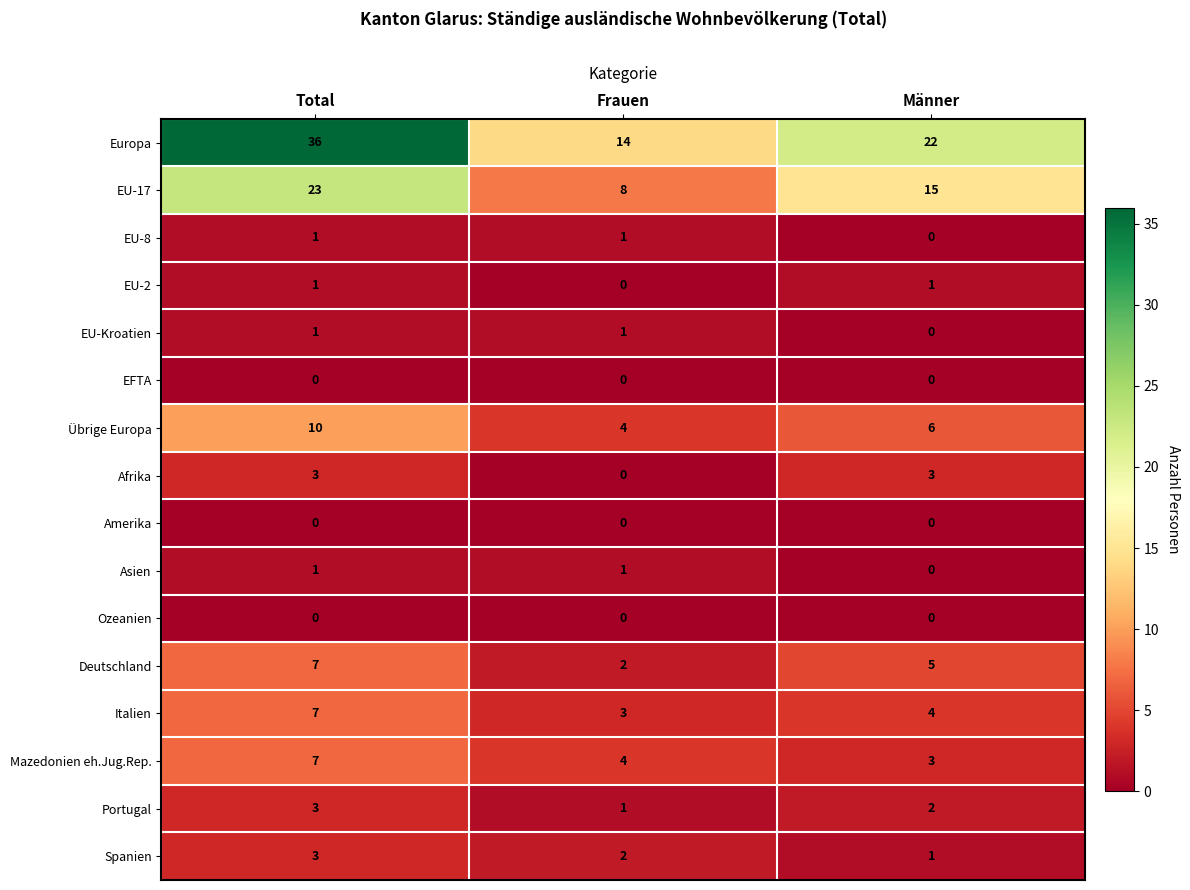

List the labels in order of Italien value, smallest first.

Frauen, Männer, Total